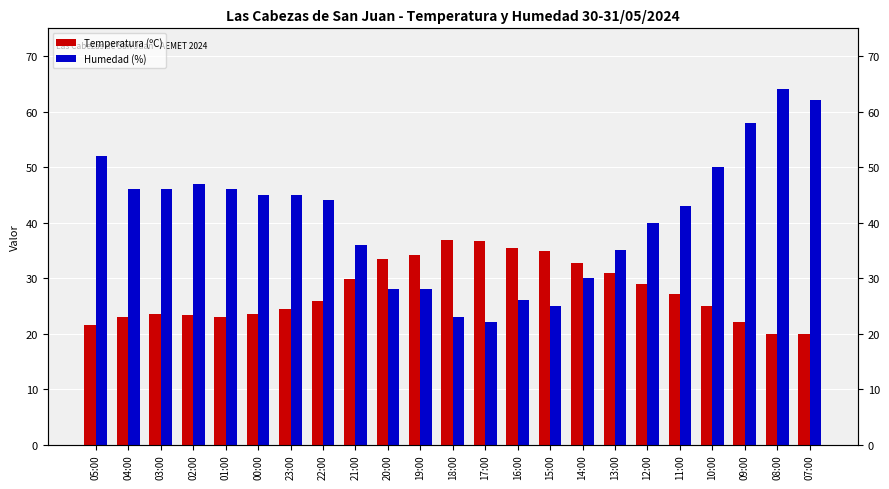

The Temperatura (ºC) series shows 46.6 at 12:00. True or false?

False